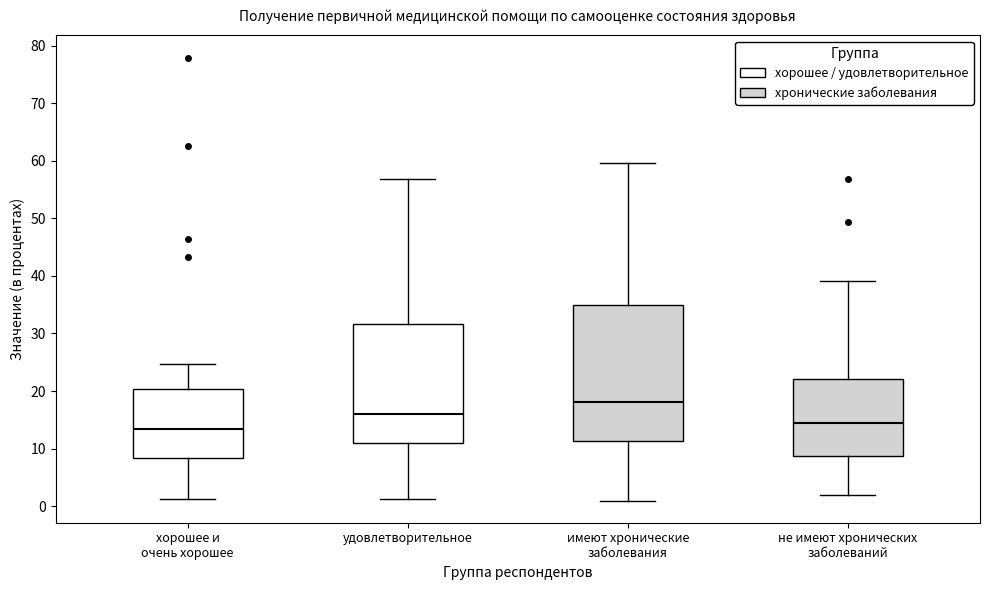

Which box is the tallest, from its lower edge to its upper edge?

имеют хронические заболевания